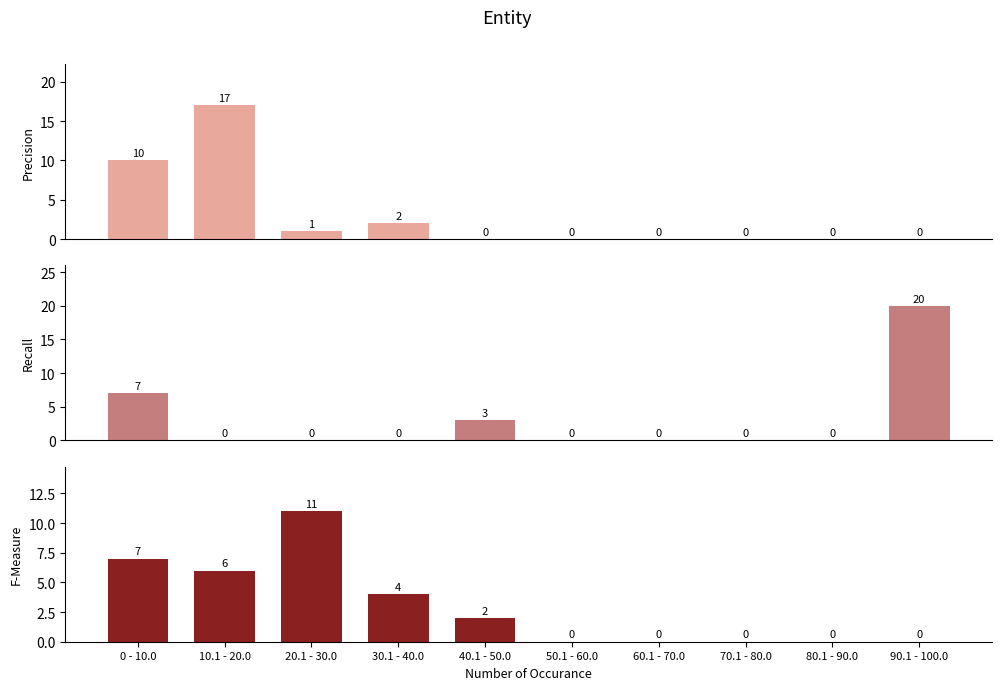

What position from the right is 10.1 - 20.0?

9